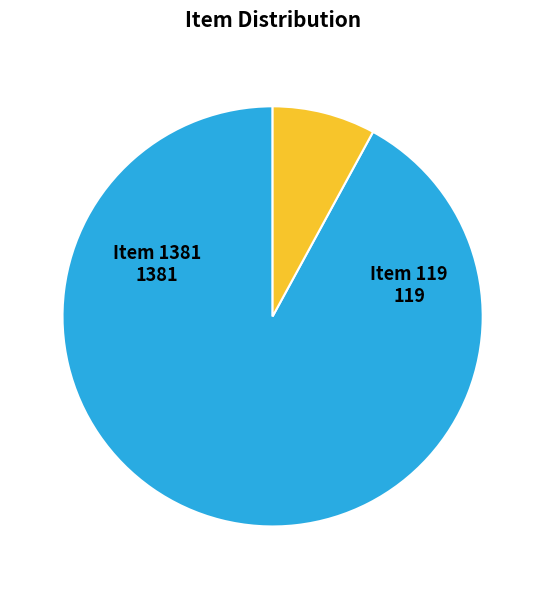

Rank the categories by value from highest to lowest.

Item 1381, Item 119